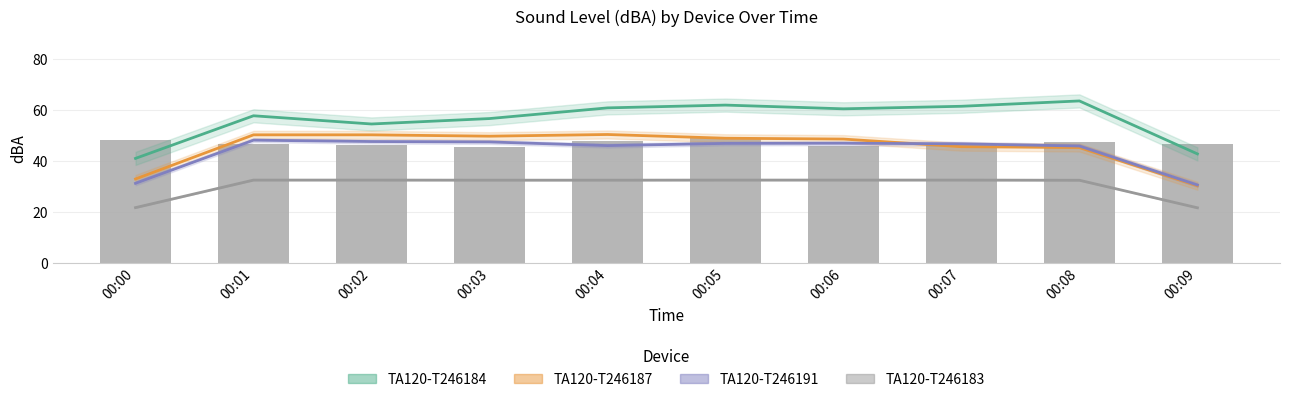

List the labels in order of TA120-T246187 value, smallest first.

00:09, 00:00, 00:08, 00:07, 00:06, 00:05, 00:03, 00:02, 00:01, 00:04